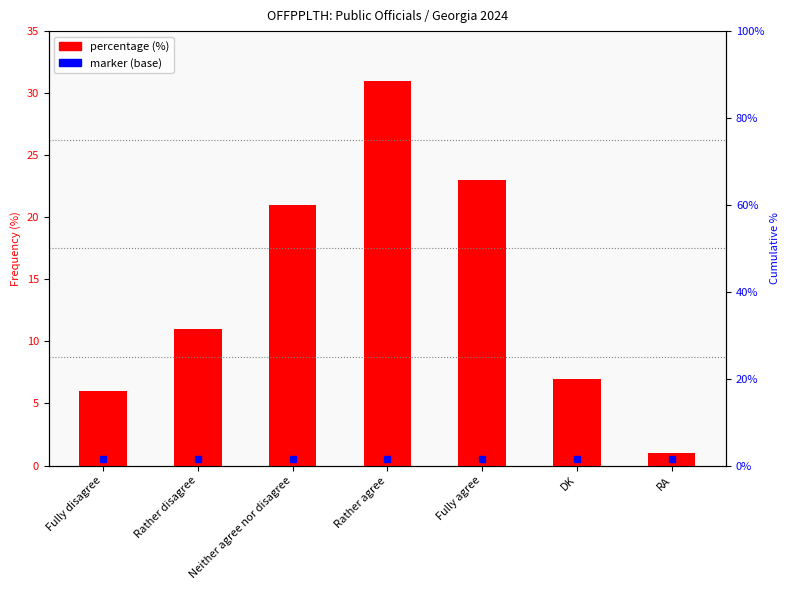

How many data points are less than 11?

3